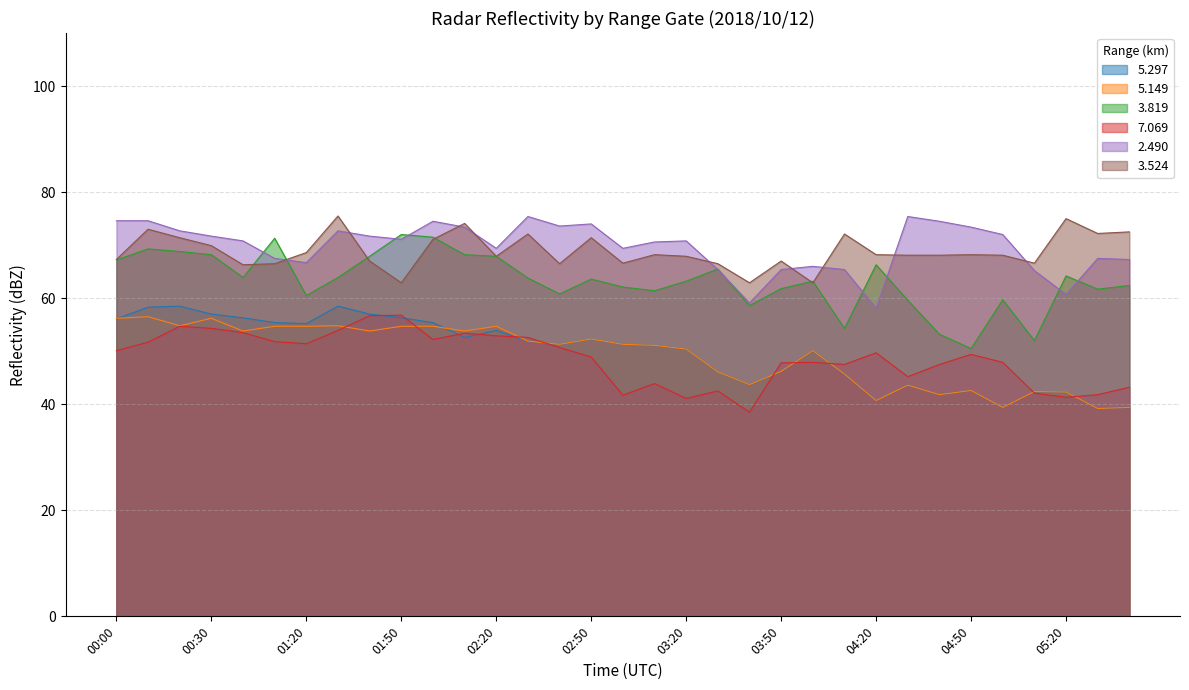

Where does the 2.490 series first go above 70?

00:00